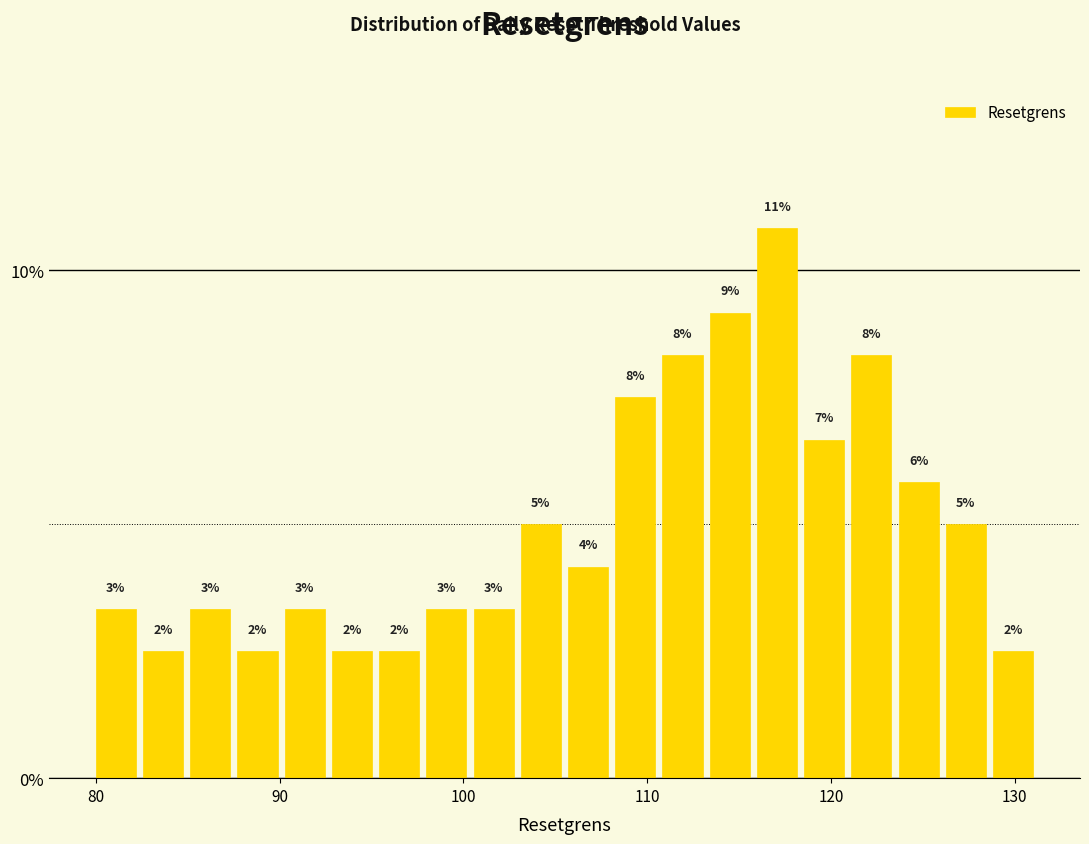

Read against the x-axis, roughly where is the centre of the tallest bar?

117